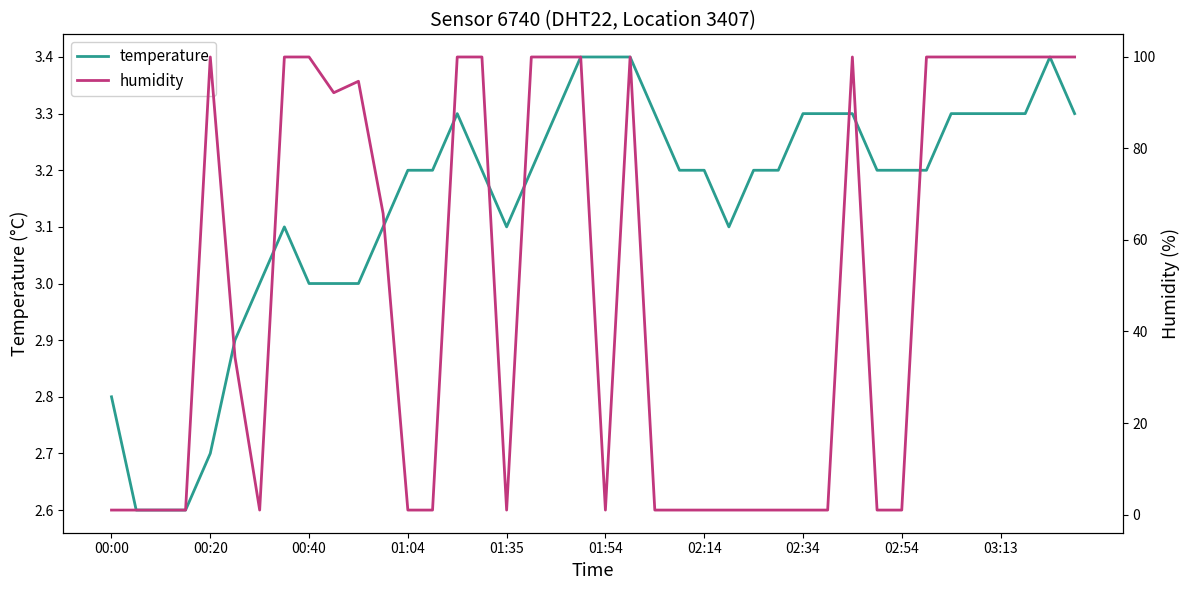

Which series has the widest spread of values?

humidity